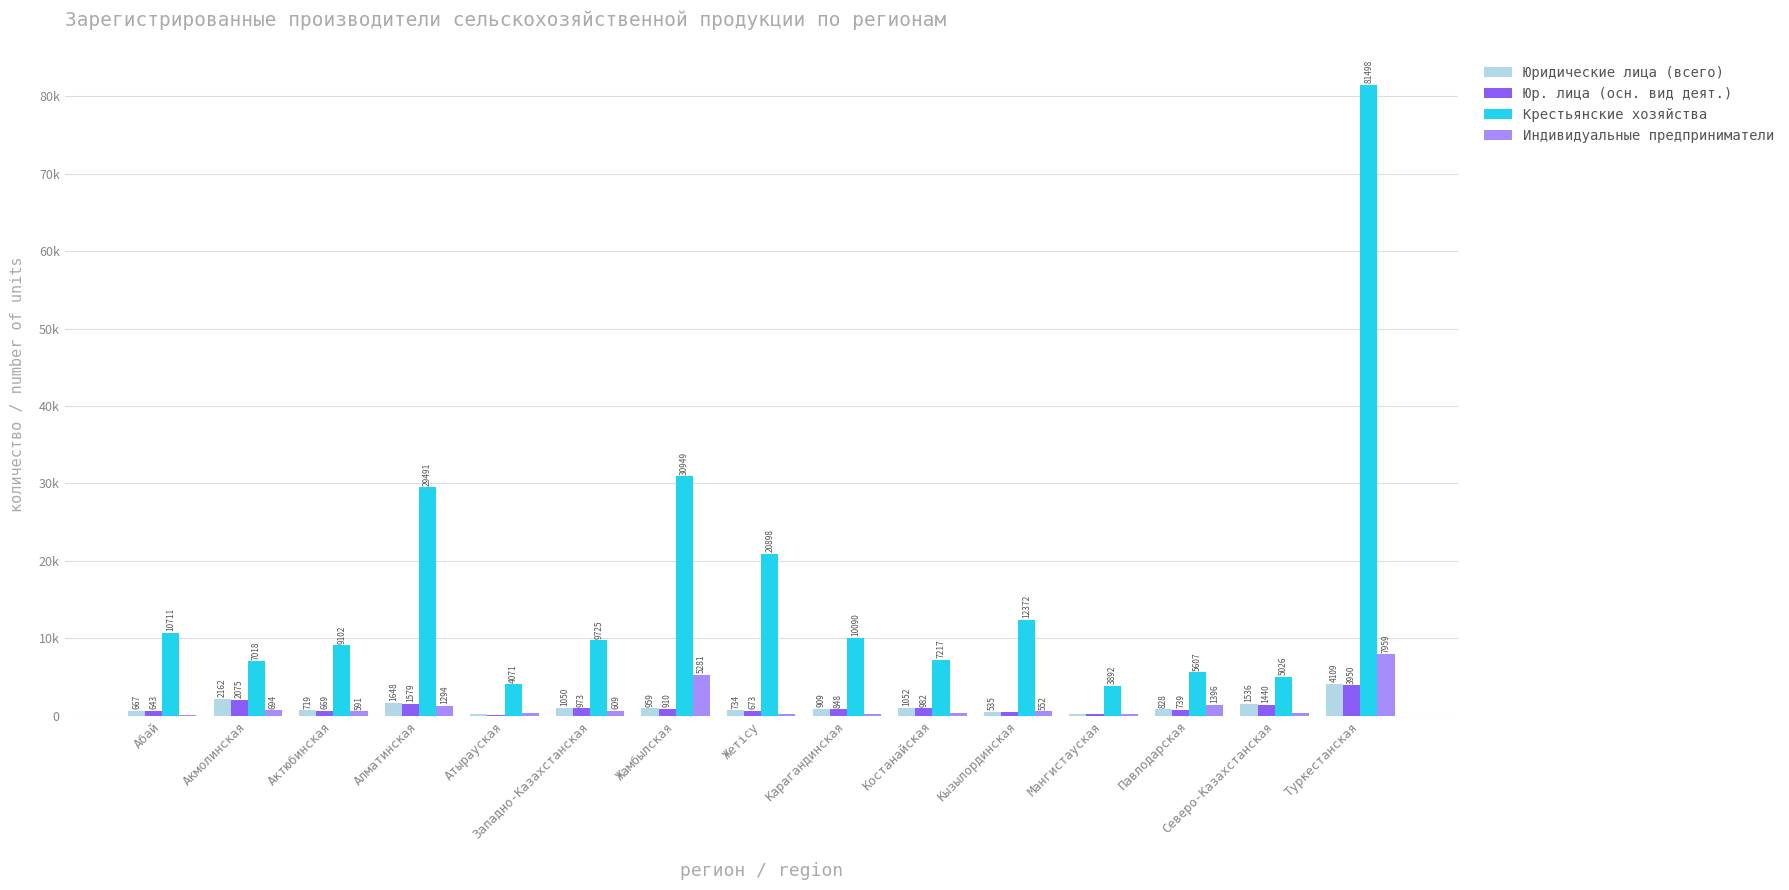

What are all the series names shown in the legend?

Юридические лица (всего), Юр. лица (осн. вид деят.), Крестьянские хозяйства, Индивидуальные предприниматели